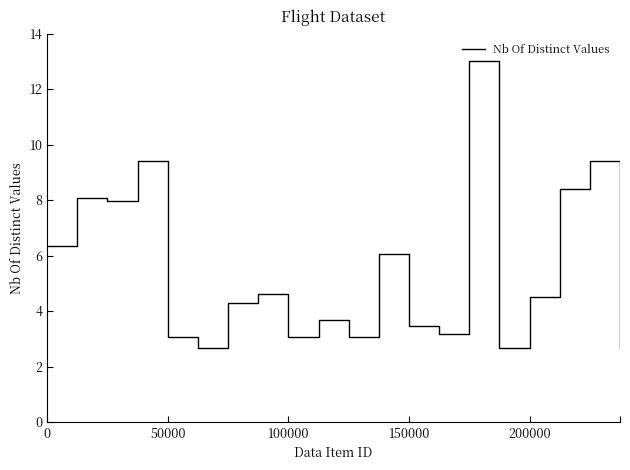

How many distinct data groups are displayed?

1